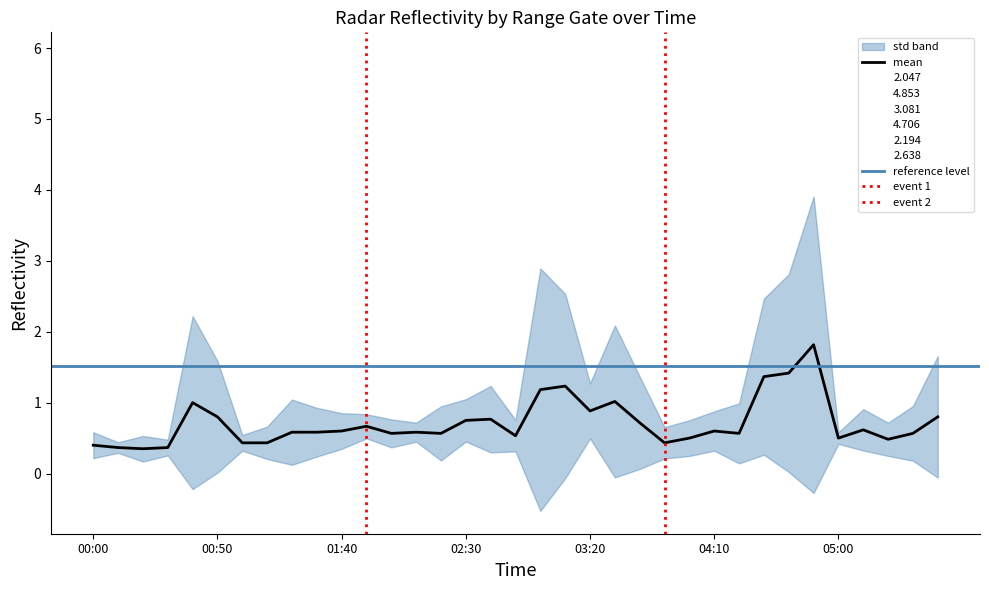

Which category has the lowest value in the 4.706 series?

03:40